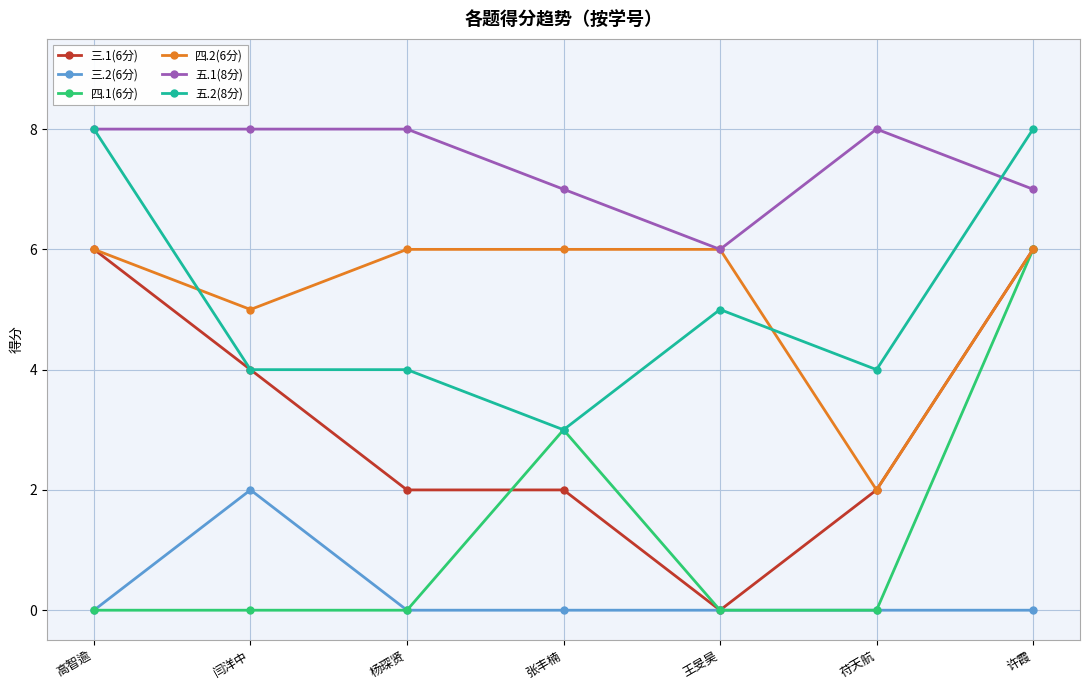

Reading right to left, transcribe all the data shown in this chart.

三.1(6分): 6	2	0	2	2	4	6
三.2(6分): 0	0	0	0	0	2	0
四.1(6分): 6	0	0	3	0	0	0
四.2(6分): 6	2	6	6	6	5	6
五.1(8分): 7	8	6	7	8	8	8
五.2(8分): 8	4	5	3	4	4	8